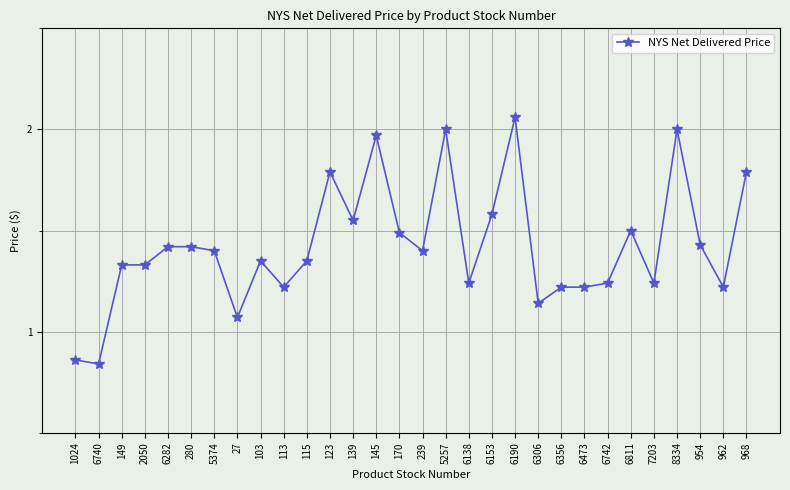

Is it true that the value at 5374 is 2.5?

False